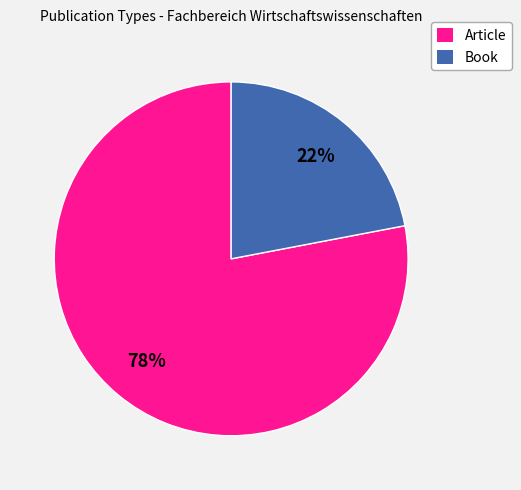

What is the ratio of the value at Article to the value at Book?

3.5